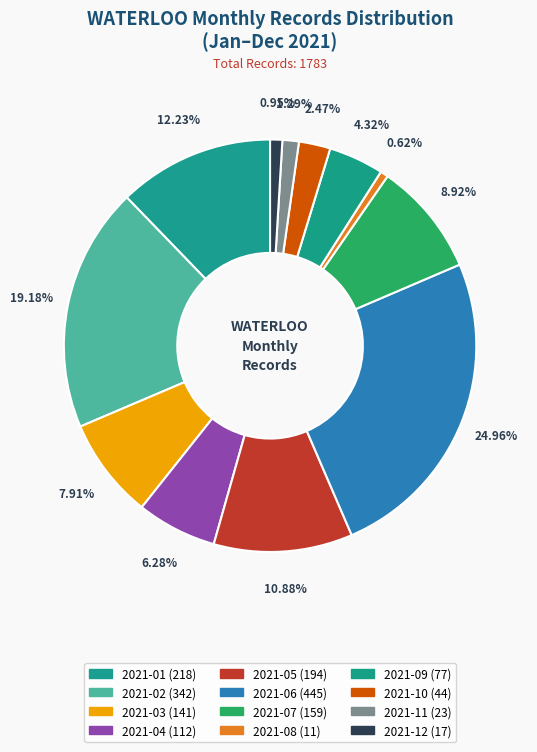

Is it true that 2021-06 is 25% of the pie?

True